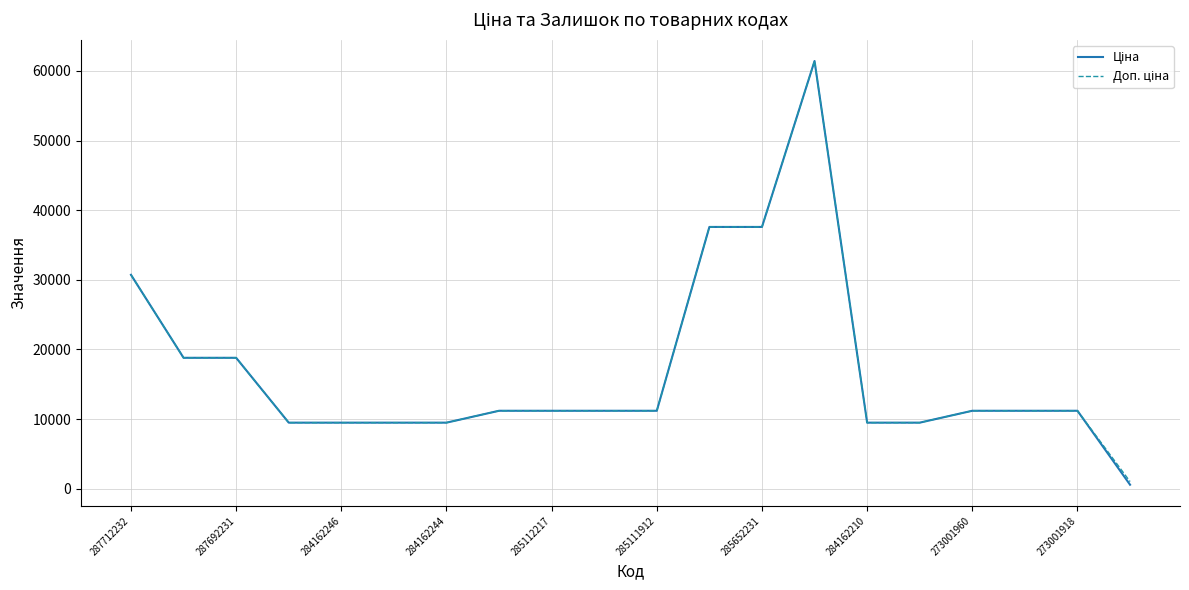

What is the maximum value shown in the chart?

61434.3